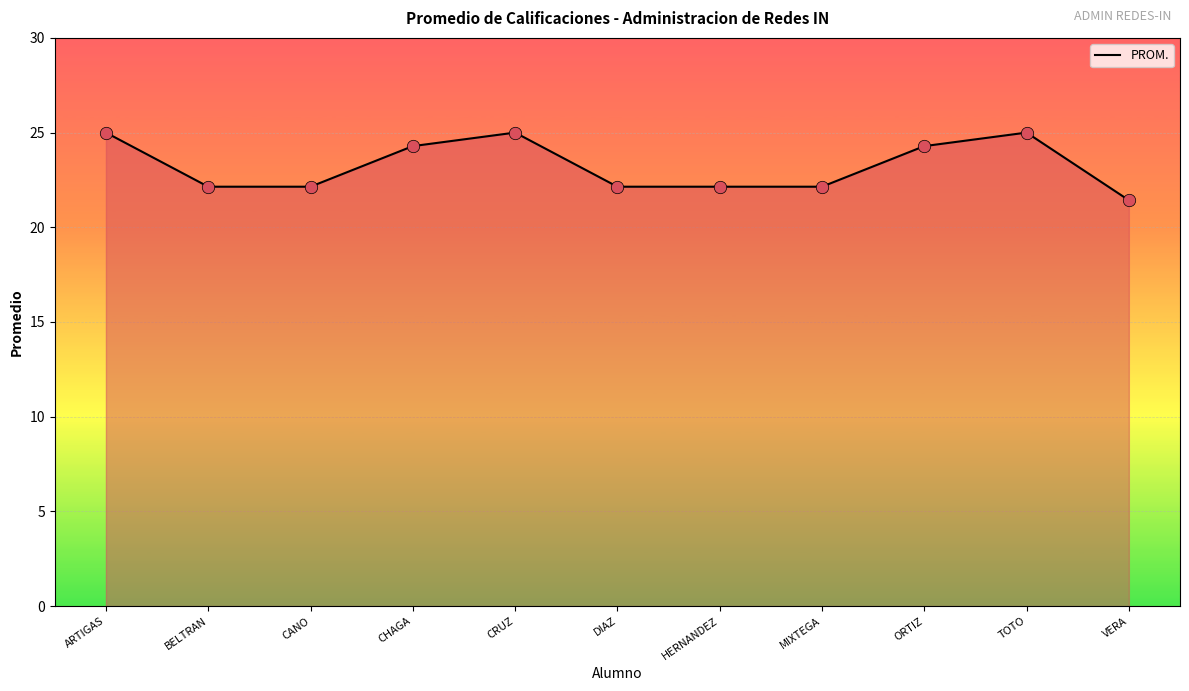

What is the change in value from BELTRAN to TOTO?

+2.9